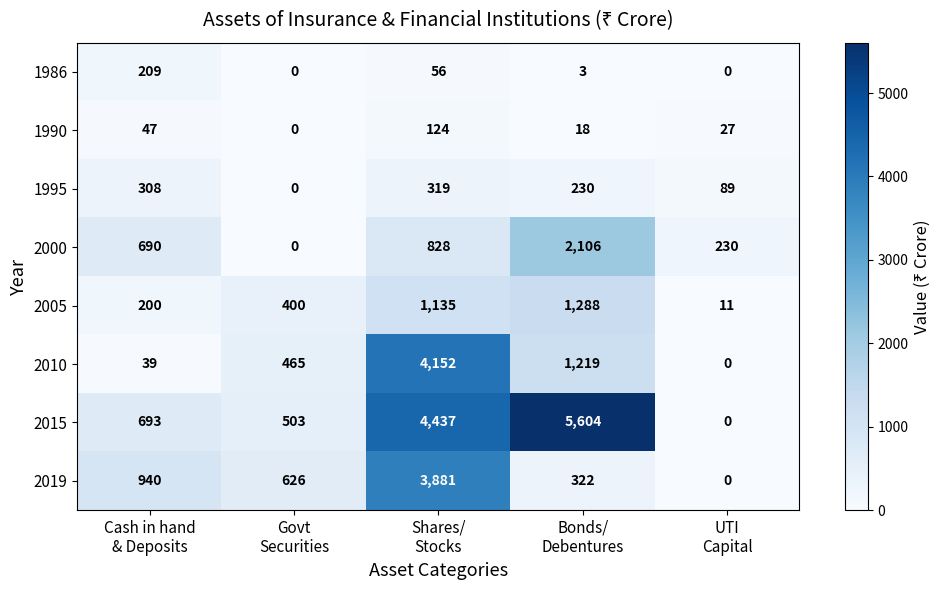

List the series in order of their peak value, lowest first.

1990, 1986, 1995, 2005, 2000, 2019, 2010, 2015